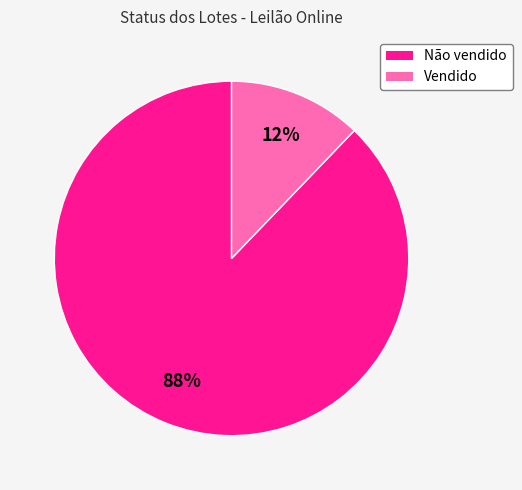

Rank the categories by value from highest to lowest.

Não vendido, Vendido